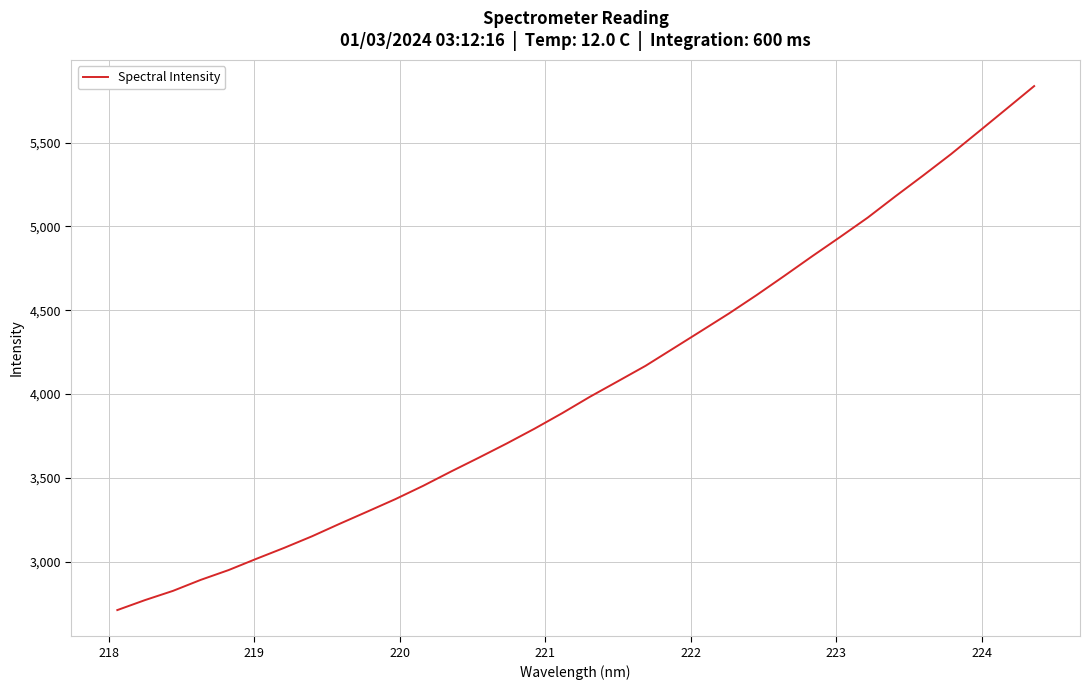

How many lines are shown in the chart?

1